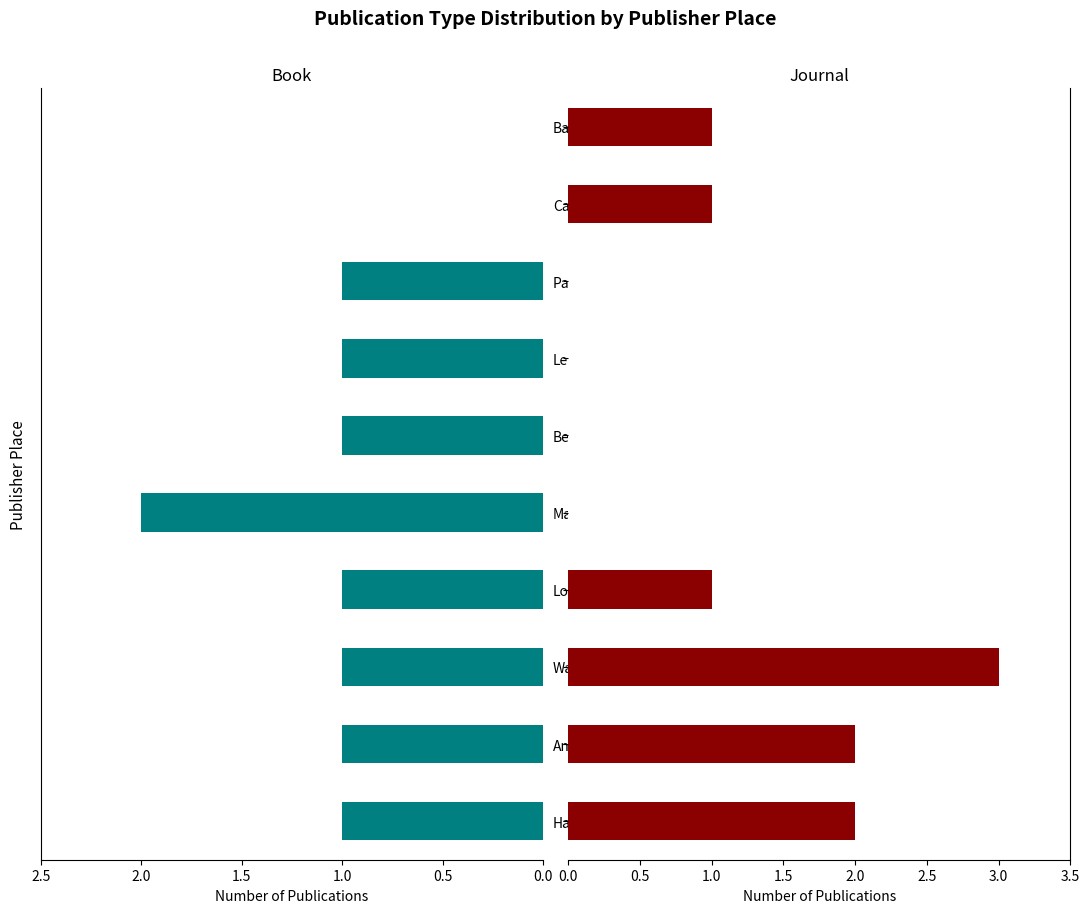

Which series changed the most between London and Berolini?

Journal